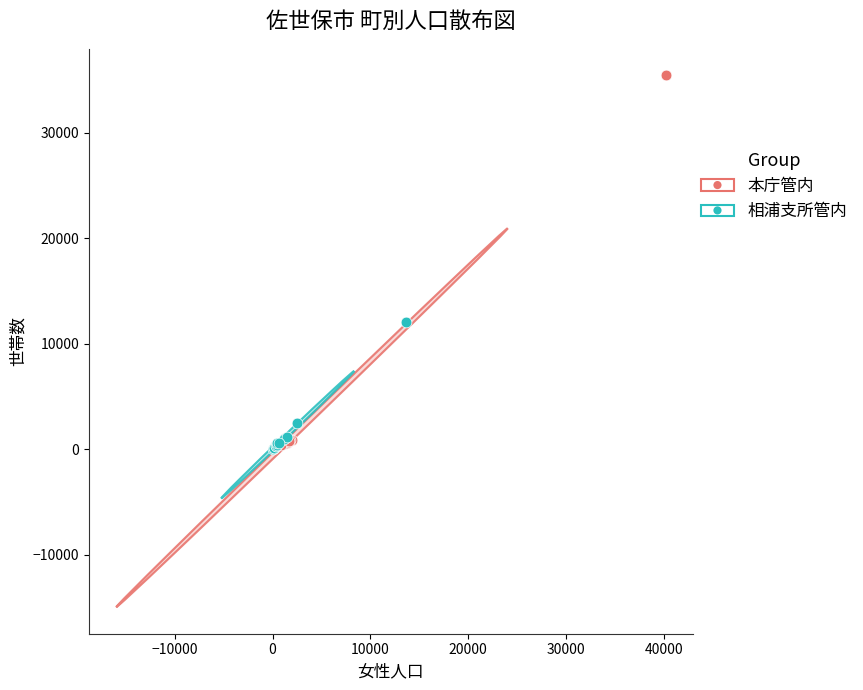

What are all the series names shown in the legend?

本庁管内, 相浦支所管内